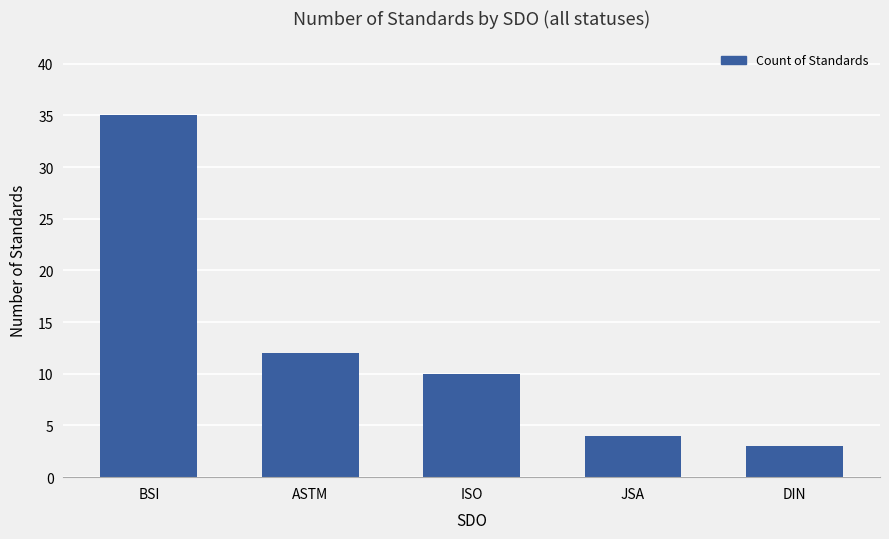

The chart shows a value of 35 at BSI. True or false?

True